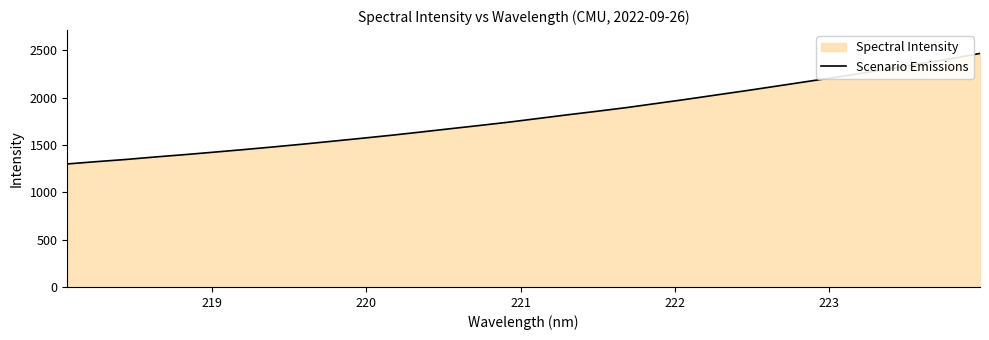

How many values are below 1781?

16